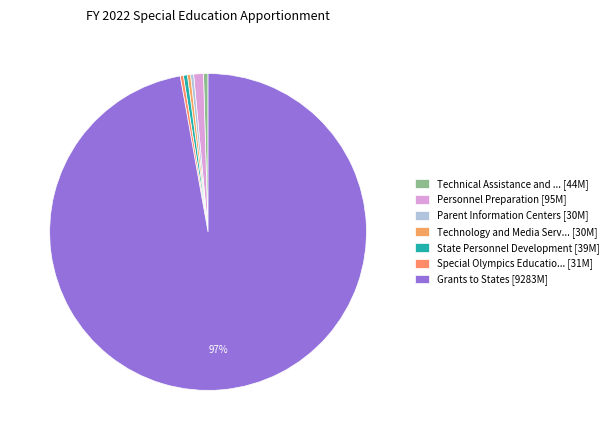

Rank the categories by value from lowest to highest.

Parent Information Centers, Technology and Media Services, Special Olympics Education Program, State Personnel Development, Technical Assistance and Dissemination, Personnel Preparation, Grants to States